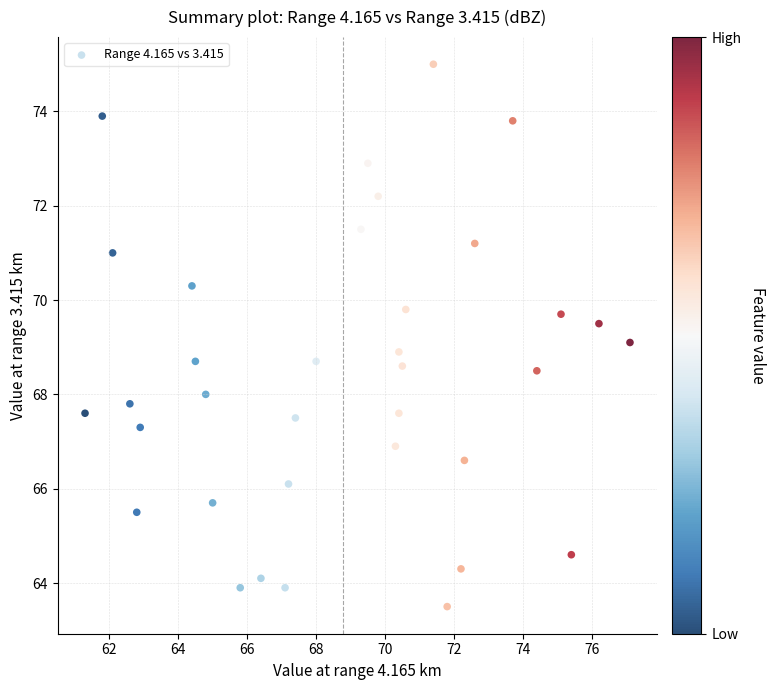

What is the range of X values (max minus min)?

15.8